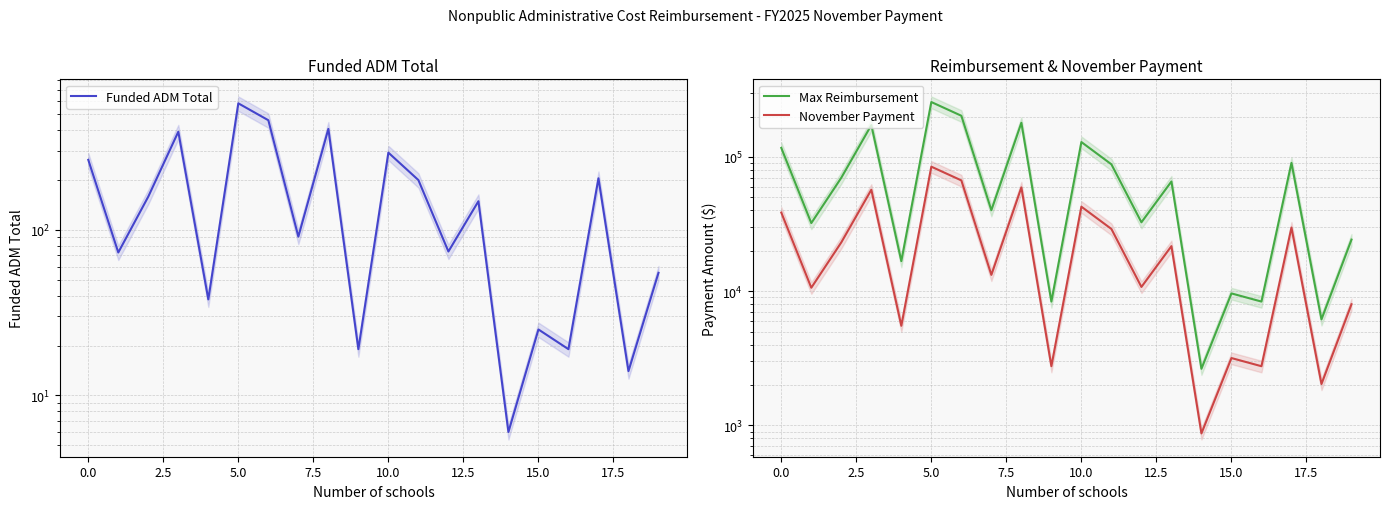

What are all the series names shown in the legend?

Funded ADM Total, Max Reimbursement, November Payment